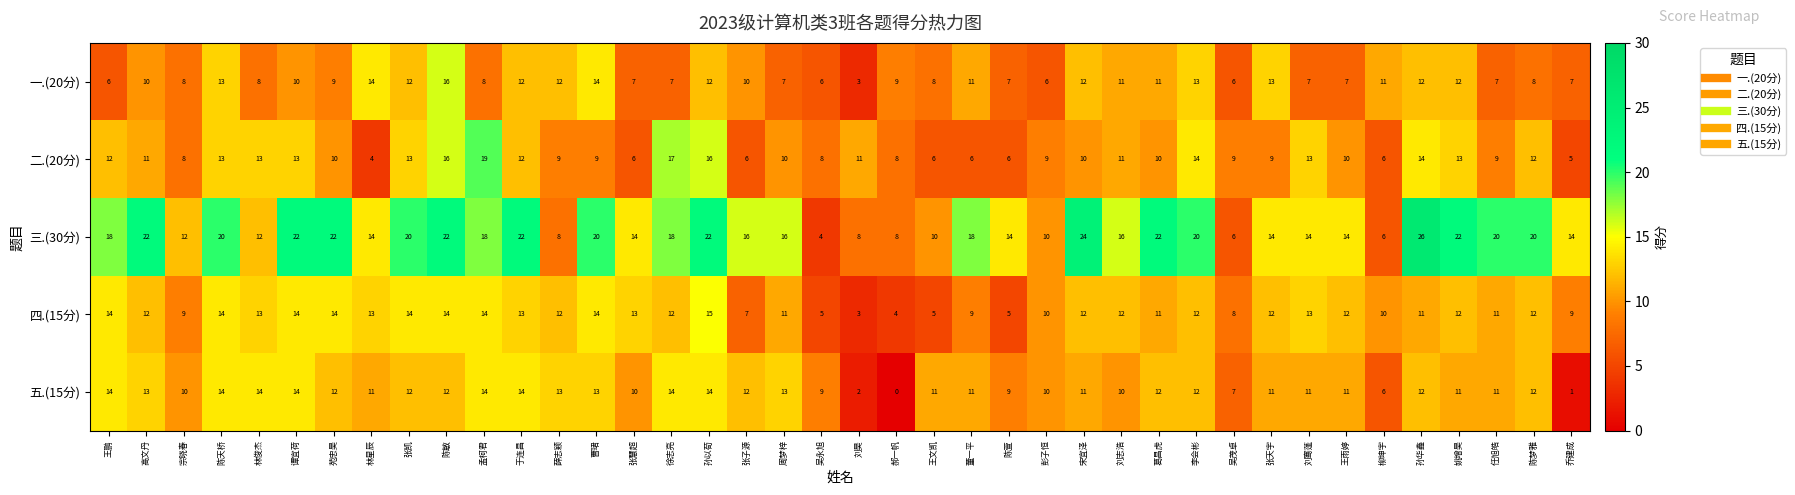

What is the greatest value displayed?

26